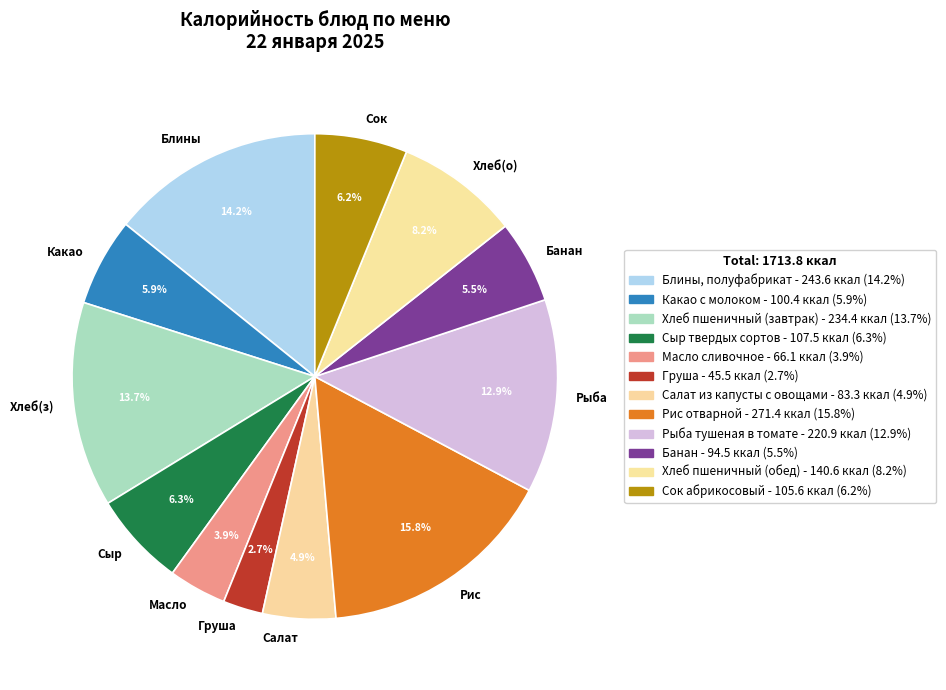

Is the sum of Хлеб(з) and Груша greater than half?

No